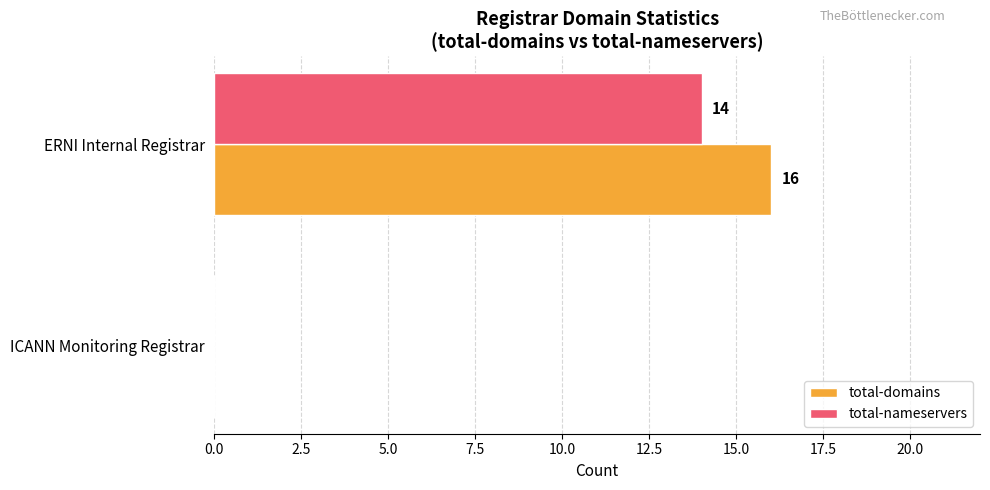

Which series changed the most between ICANN Monitoring Registrar and ERNI Internal Registrar?

total-domains